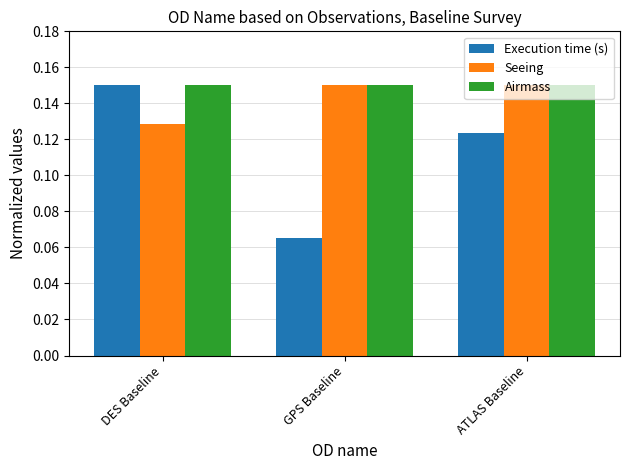

What are all the series names shown in the legend?

Execution time (s), Seeing, Airmass